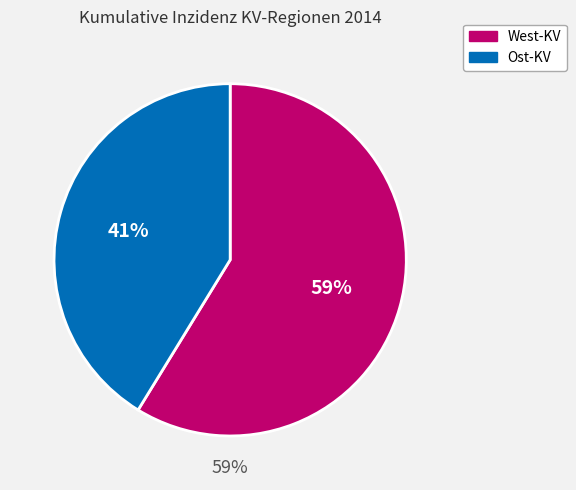

Is Berlin the majority of the pie?

No